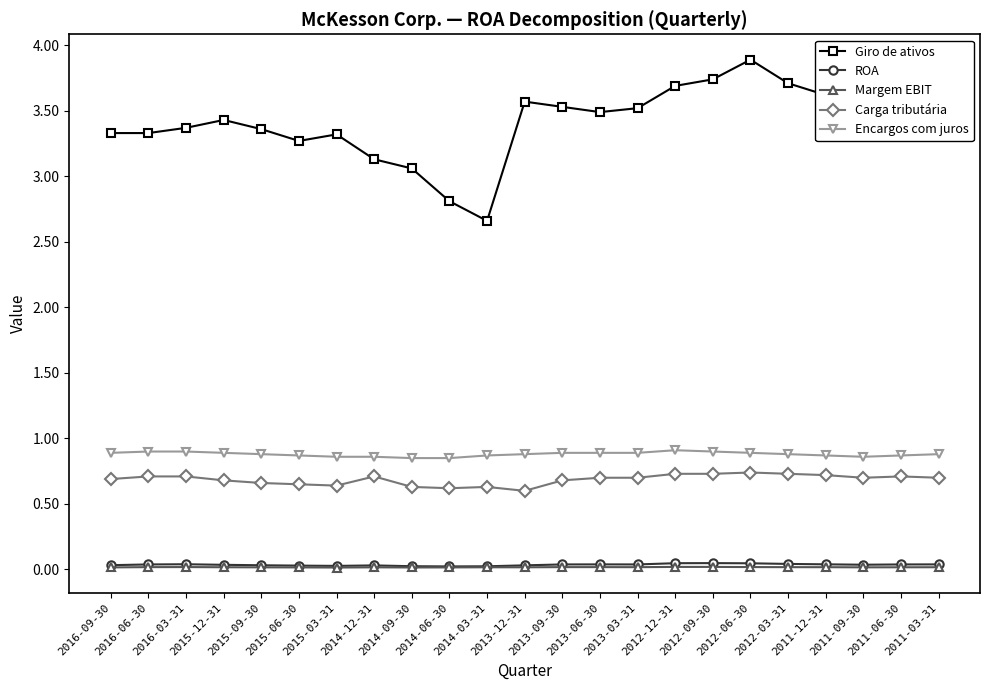

Between 2016-09-30 and 2014-06-30, which series saw the biggest shift?

Giro de ativos